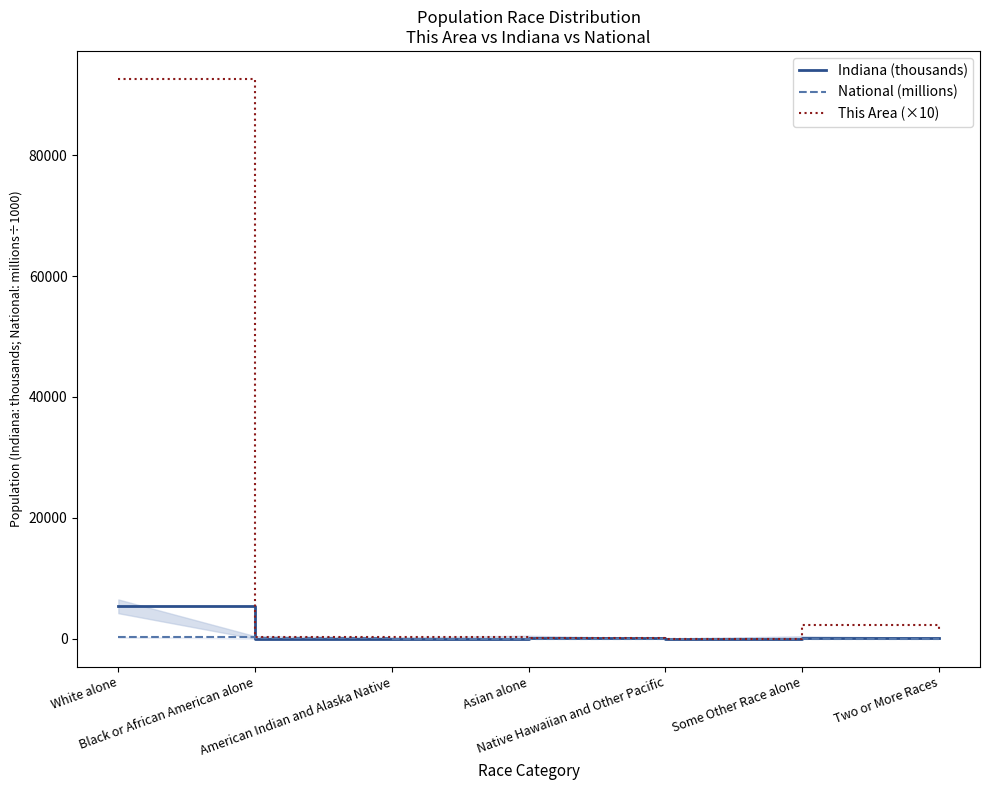

True or false: National (millions) has a value of 223.6 at White alone.

True